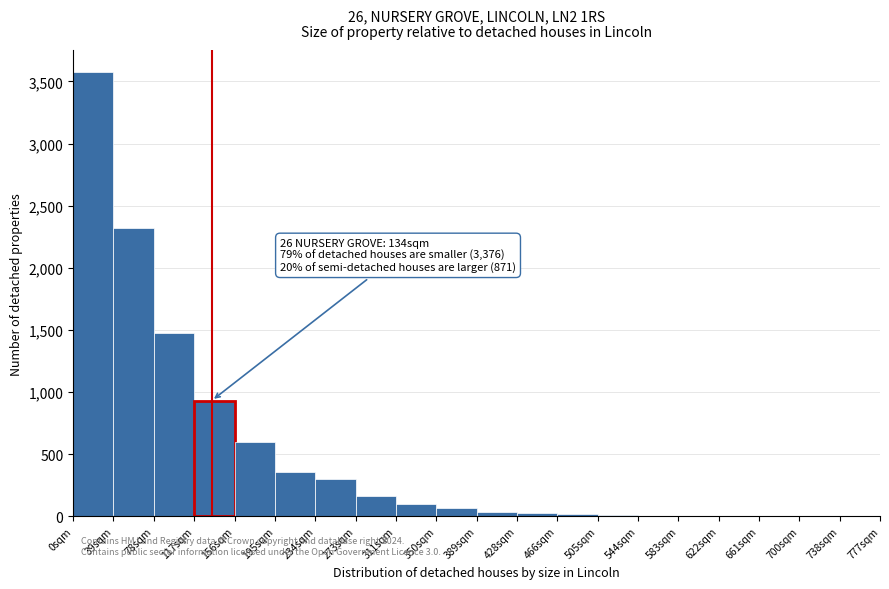

Over which range of the x-axis is the bar tallest?

0 to 39